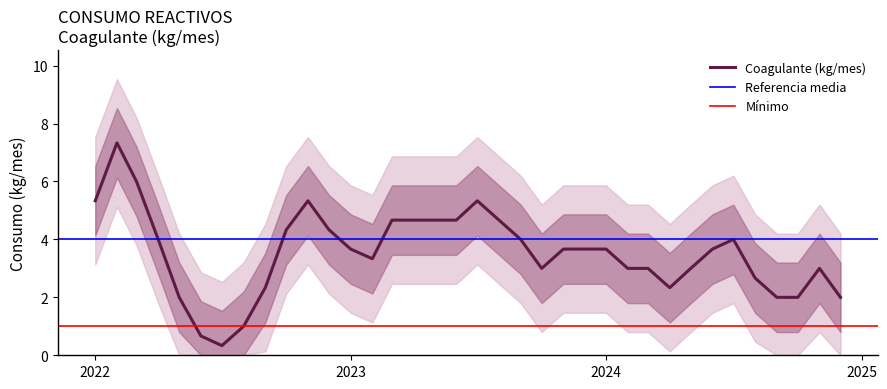

The value of Coagulante (kg/mes) at 2022 is 5.3. True or false?

True